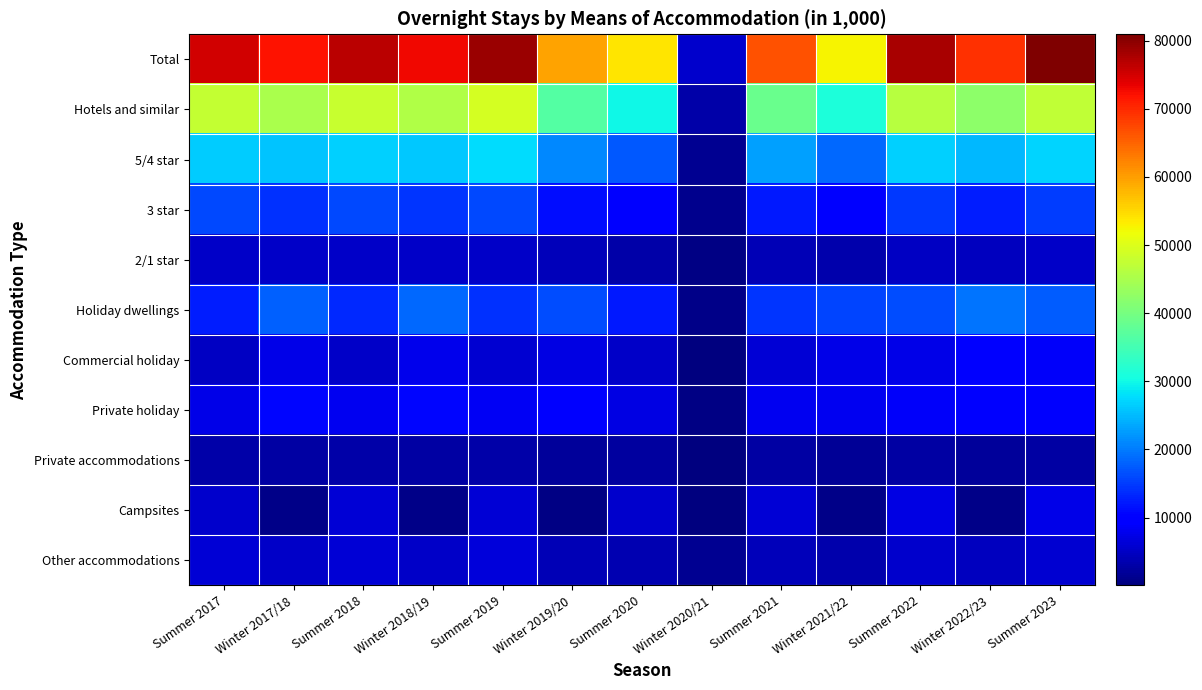

Reading left to right, transcribe all the data shown in this chart.

Total: Summer 2017=74987.1	Winter 2017/18=71838.9	Summer 2018=76746.9	Winter 2018/19=72915.3	Summer 2019=78974.9	Winter 2019/20=59682.9	Summer 2020=53829.4	Winter 2020/21=5563.6	Summer 2021=66443.3	Winter 2021/22=52727.0	Summer 2022=77891.4	Winter 2022/23=69327.1	Summer 2023=80930.8
Hotels and similar: Summer 2017=47560.5	Winter 2017/18=45197.4	Summer 2018=47996.6	Winter 2018/19=45755.0	Summer 2019=49083.6	Winter 2019/20=36621.2	Summer 2020=29980.4	Winter 2020/21=2910.2	Summer 2021=38839.2	Winter 2021/22=31238.9	Summer 2022=46353.2	Winter 2022/23=42306.6	Summer 2023=47412.1
5/4 star: Summer 2017=26528.1	Winter 2017/18=25809.7	Summer 2018=26765.2	Winter 2018/19=26213.0	Summer 2019=27739.1	Winter 2019/20=21150.4	Summer 2020=17108.9	Winter 2020/21=1318.3	Summer 2021=22847.7	Winter 2021/22=18617.5	Summer 2022=26786.5	Winter 2022/23=24980.8	Summer 2023=27113.7
3 star: Summer 2017=15836.4	Winter 2017/18=14194.6	Summer 2018=15977.4	Winter 2018/19=14265.9	Summer 2019=16071.0	Winter 2019/20=11301.1	Summer 2020=9759.5	Winter 2020/21=1112.5	Summer 2021=12070.6	Winter 2021/22=9329.9	Summer 2022=14757.0	Winter 2022/23=12652.9	Summer 2023=15171.0
2/1 star: Summer 2017=5196.0	Winter 2017/18=5193.1	Summer 2018=5254.0	Winter 2018/19=5276.1	Summer 2019=5273.4	Winter 2019/20=4169.7	Summer 2020=3112.1	Winter 2020/21=479.4	Summer 2021=3920.9	Winter 2021/22=3291.6	Summer 2022=4809.7	Winter 2022/23=4672.8	Summer 2023=5127.4
Holiday dwellings: Summer 2017=12553.9	Winter 2017/18=17940.6	Summer 2018=13361.6	Winter 2018/19=18435.2	Summer 2019=14138.4	Winter 2019/20=16266.6	Summer 2020=12259.9	Winter 2020/21=686.6	Summer 2021=14339.0	Winter 2021/22=15683.0	Summer 2022=16176.4	Winter 2022/23=19570.0	Summer 2023=17600.8
Commercial holiday: Summer 2017=4973.3	Winter 2017/18=7422.3	Summer 2018=5367.3	Winter 2018/19=7831.2	Summer 2019=5811.9	Winter 2019/20=7038.2	Summer 2020=5096.1	Winter 2020/21=276.3	Summer 2021=6201.8	Winter 2021/22=7481.7	Summer 2022=7517.9	Winter 2022/23=9857.6	Summer 2023=8580.6
Private holiday: Summer 2017=7580.5	Winter 2017/18=10518.3	Summer 2018=7994.3	Winter 2018/19=10604.0	Summer 2019=8326.4	Winter 2019/20=9228.3	Summer 2020=7163.8	Winter 2020/21=410.4	Summer 2021=8137.3	Winter 2021/22=8201.3	Summer 2022=8658.5	Winter 2022/23=9712.4	Summer 2023=9020.2
Private accommodations: Summer 2017=3030.1	Winter 2017/18=2789.5	Summer 2018=3051.4	Winter 2018/19=2689.1	Summer 2019=3041.8	Winter 2019/20=2167.0	Summer 2020=2437.7	Winter 2020/21=317.0	Summer 2021=2658.7	Winter 2021/22=1807.7	Summer 2022=2684.2	Winter 2022/23=2070.0	Summer 2023=2595.3
Campsites: Summer 2017=5709.5	Winter 2017/18=760.8	Summer 2018=6167.0	Winter 2018/19=808.6	Summer 2019=6331.5	Winter 2019/20=553.2	Summer 2020=5628.0	Winter 2020/21=35.9	Summer 2021=6215.5	Winter 2021/22=711.6	Summer 2022=7110.5	Winter 2022/23=796.3	Summer 2023=7517.3
Other accommodations: Summer 2017=6133.0	Winter 2017/18=5150.6	Summer 2018=6170.3	Winter 2018/19=5227.5	Summer 2019=6379.6	Winter 2019/20=4074.9	Summer 2020=3523.4	Winter 2020/21=1613.8	Summer 2021=4390.9	Winter 2021/22=3285.8	Summer 2022=5567.1	Winter 2022/23=4584.3	Summer 2023=5805.2